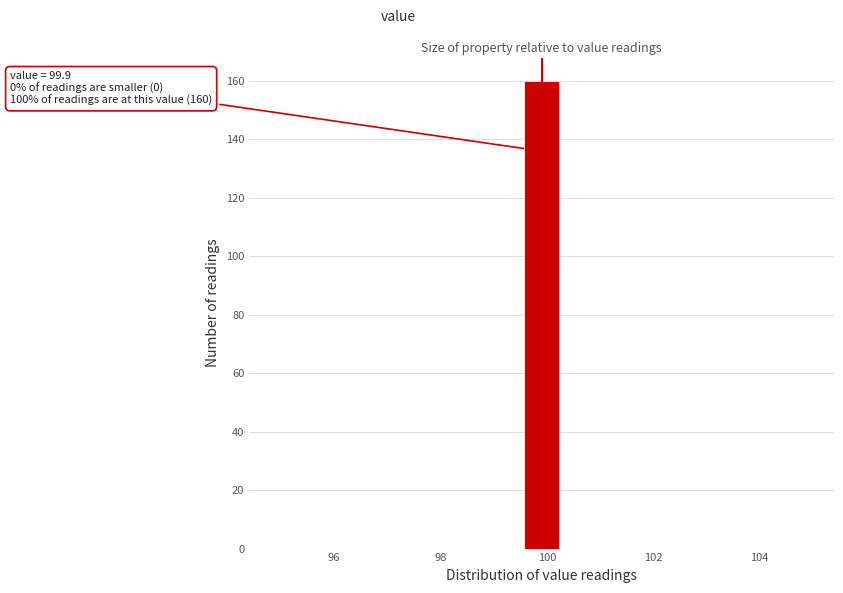

Around what value on the x-axis is the tallest bar? Give the approximate position of its centre, as read against the axis.

100.0